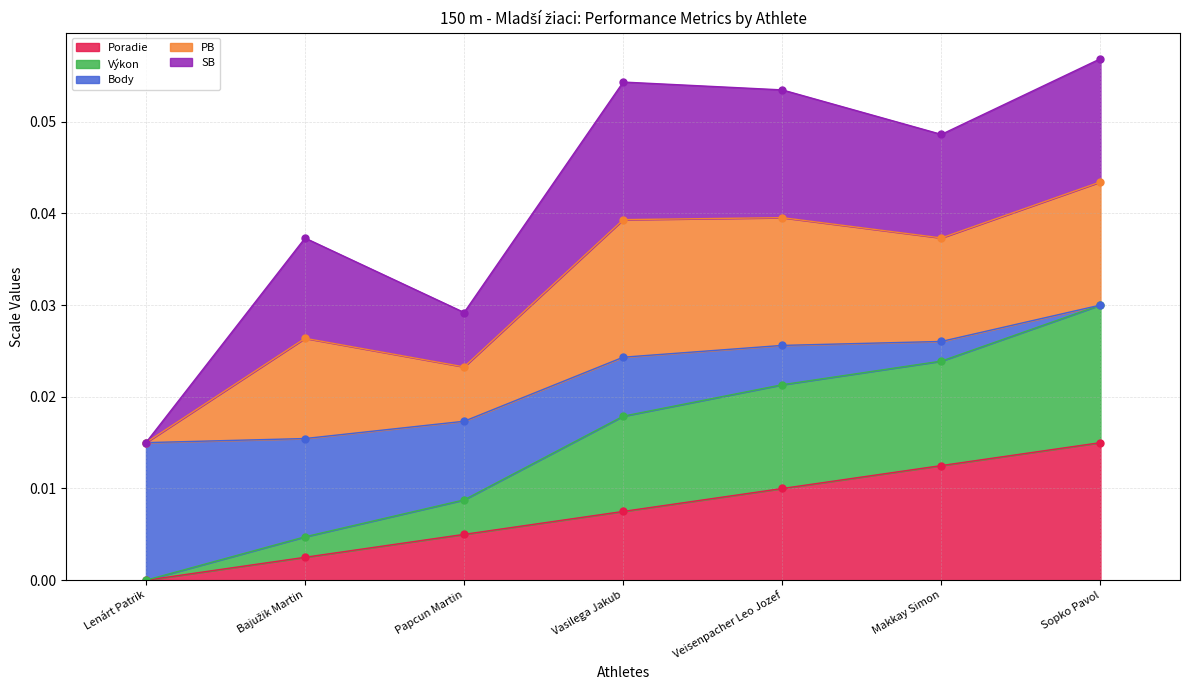

Which category has the highest value in the Poradie series?

Sopko Pavol